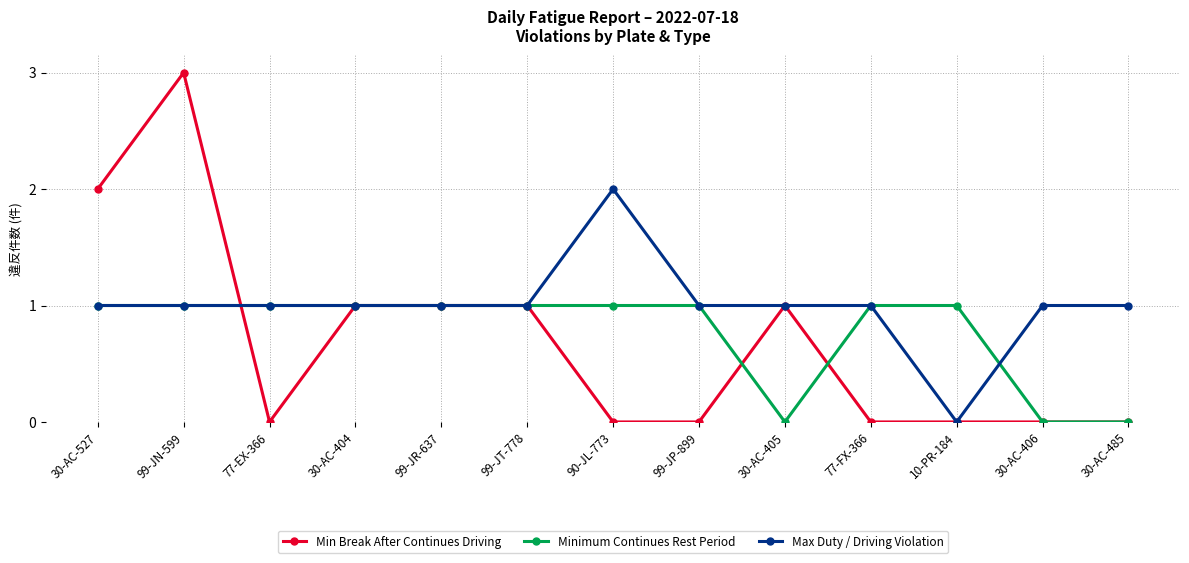

At which label does Max Duty / Driving Violation reach its minimum?

10-PR-184